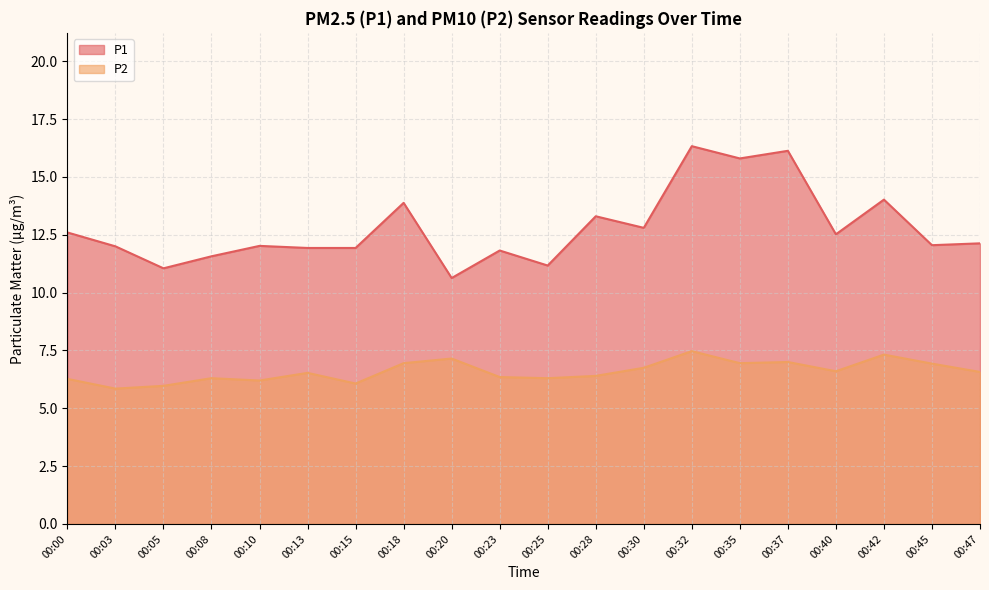

Reading left to right, list all the values displayed in this chart.

P1: 12.6	12.0	11.1	11.6	12.0	11.9	11.9	13.9	10.6	11.8	11.2	13.3	12.8	16.3	15.8	16.1	12.5	14.0	12.1	12.1
P2: 6.3	5.8	6.0	6.3	6.2	6.5	6.1	7.0	7.2	6.3	6.3	6.4	6.8	7.5	7.0	7.0	6.6	7.3	6.9	6.6